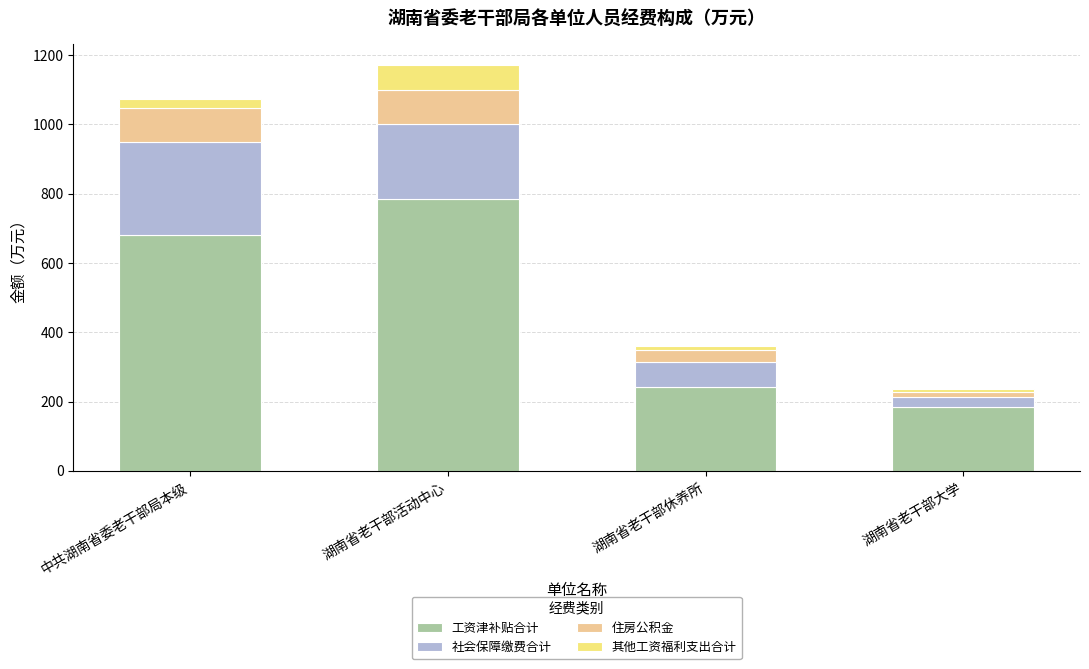

What is the total value across all series at 中共湖南省委老干部局本级?

1073.9